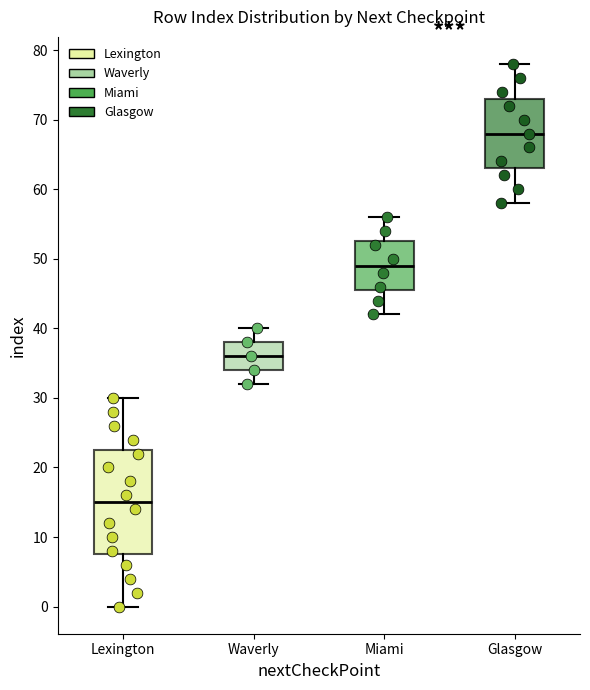

Reading left to right, read every box against the y-axis: the position of its median line, the range the box covers, and the ends of its whiskers. The values are not printed on the chart, so give them approximately, as read against the axis.

Lexington: median 15, box 8 to 23, whiskers 0 to 30
Waverly: median 36, box 34 to 38, whiskers 32 to 40
Miami: median 49, box 46 to 53, whiskers 42 to 56
Glasgow: median 68, box 63 to 73, whiskers 58 to 78